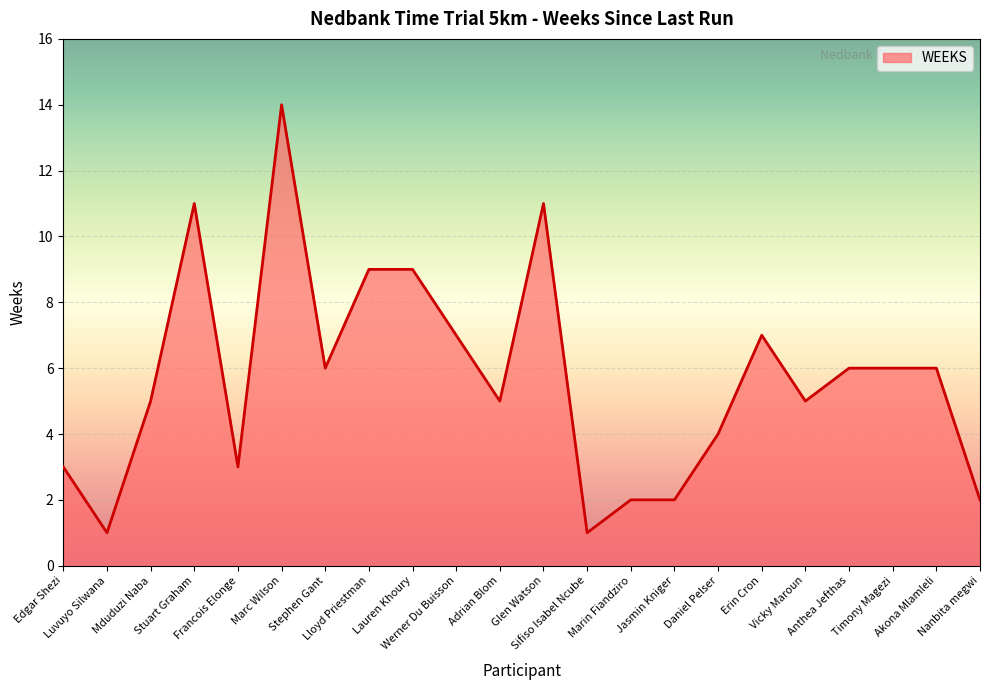

Which has a higher value, Akona Mlamleli or Nanbita megwi?

Akona Mlamleli